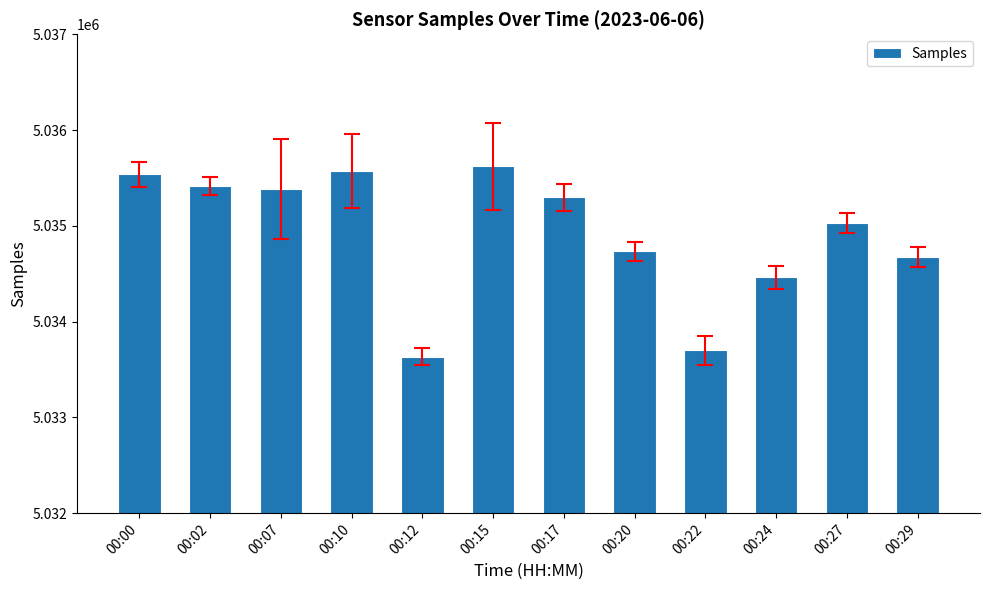

Reading right to left, extract all data points from this chart.

00:29=5034674	00:27=5035030	00:24=5034461	00:22=5033702	00:20=5034735	00:17=5035300	00:15=5035621	00:12=5033632	00:10=5035573	00:07=5035383	00:02=5035416	00:00=5035539